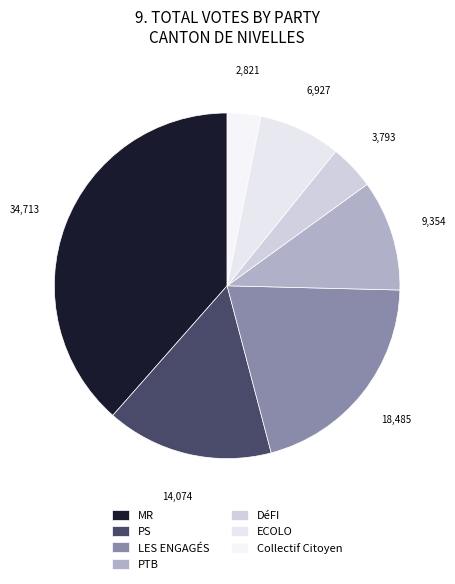

To the nearest percent, what is the difference between the largest and smallest slice percentages?

35%